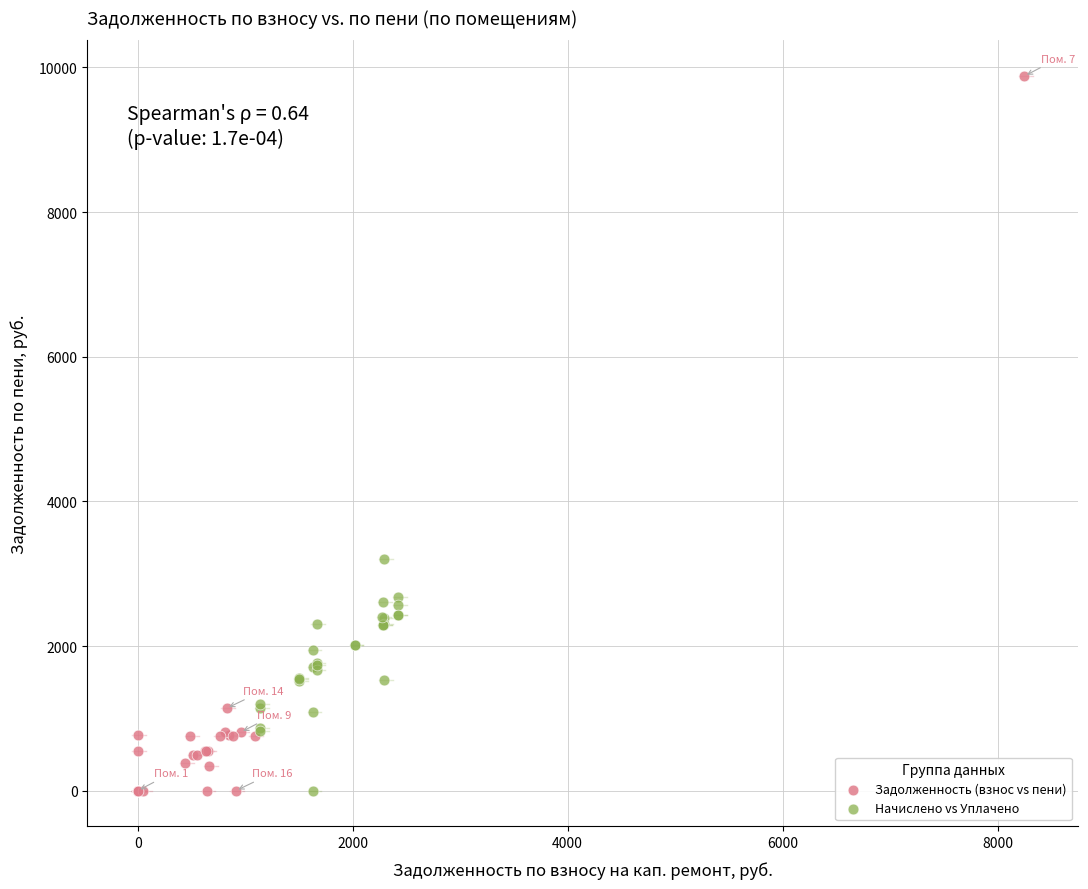

Which series contains the highest Y value?

Задолженность (взнос vs пени)